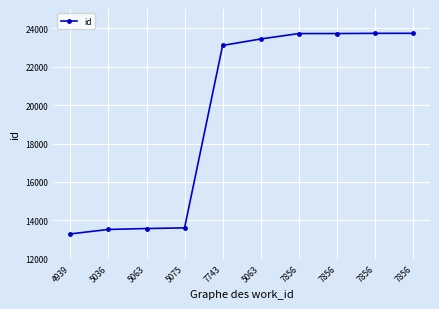

What is the ratio of the value at 7856 to the value at 7743?

1.0